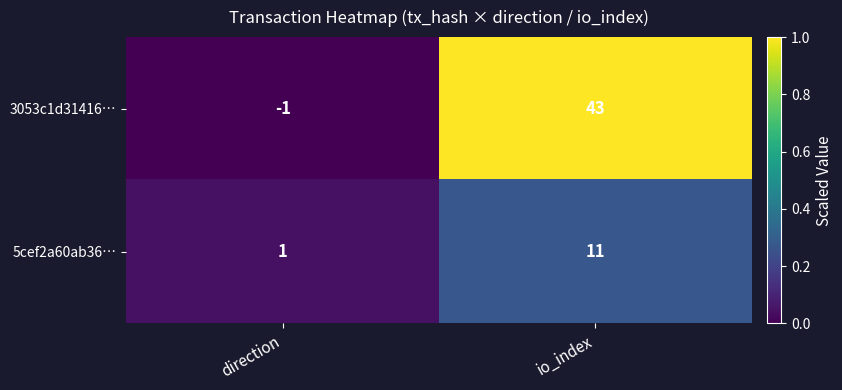

At direction, list the series in order from smallest to largest.

3053c1d31416…, 5cef2a60ab36…